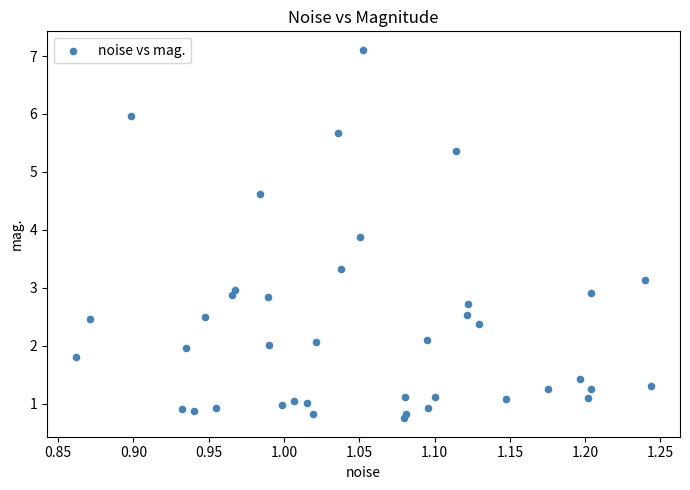

What is the range of X values (max minus min)?

0.4